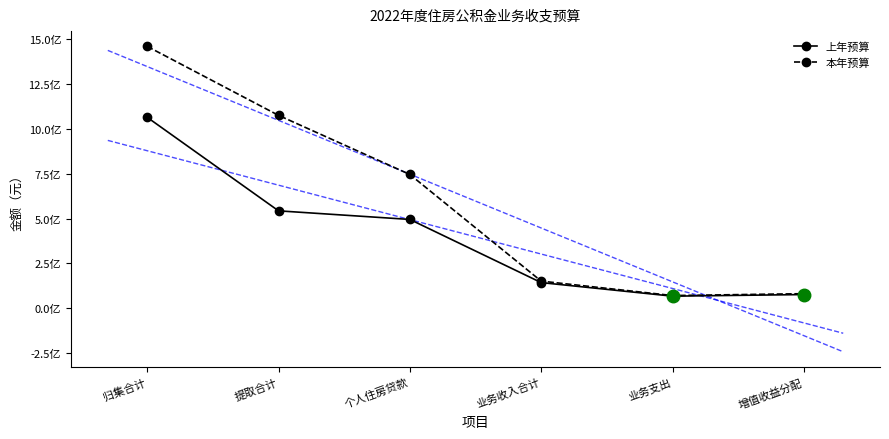

How many values in the 本年预算 series are below 746000000?

3